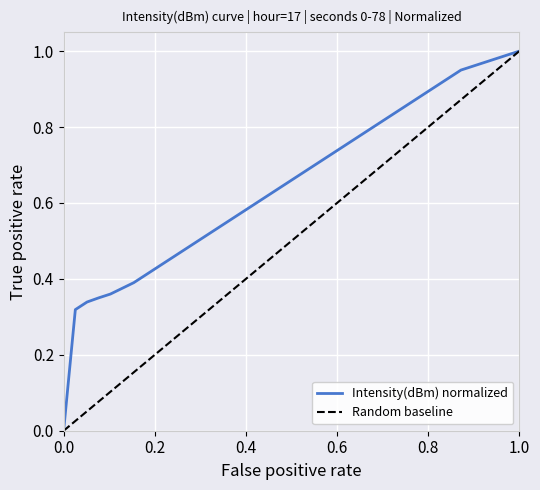

Which series has the largest total across all categories?

Intensity(dBm) normalized